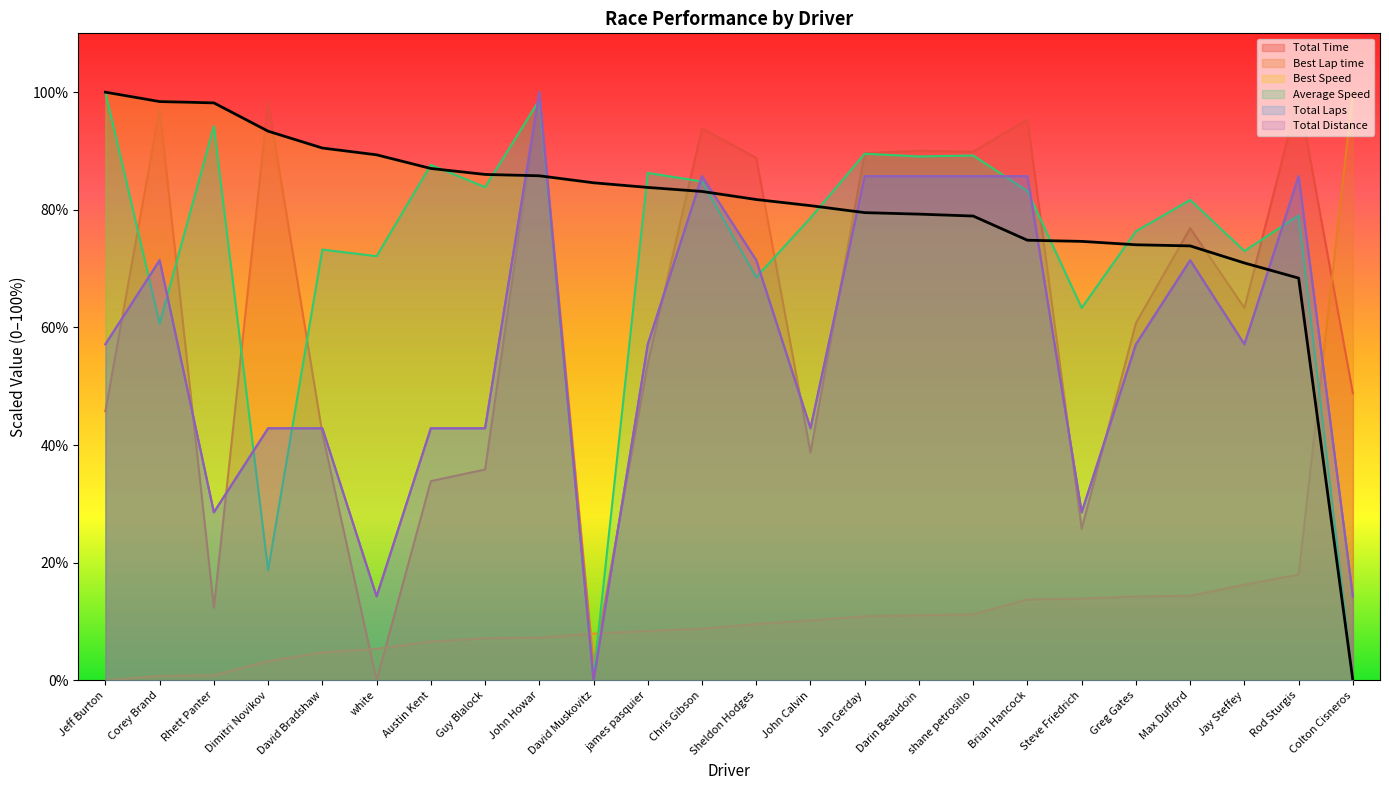

How many lines are shown in the chart?

6